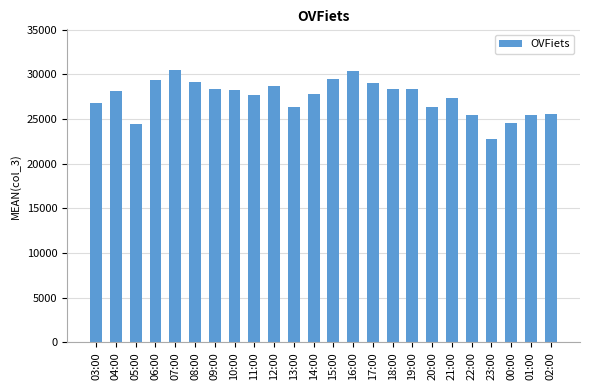

What is the difference between the values at 10:00 and 14:00?

398